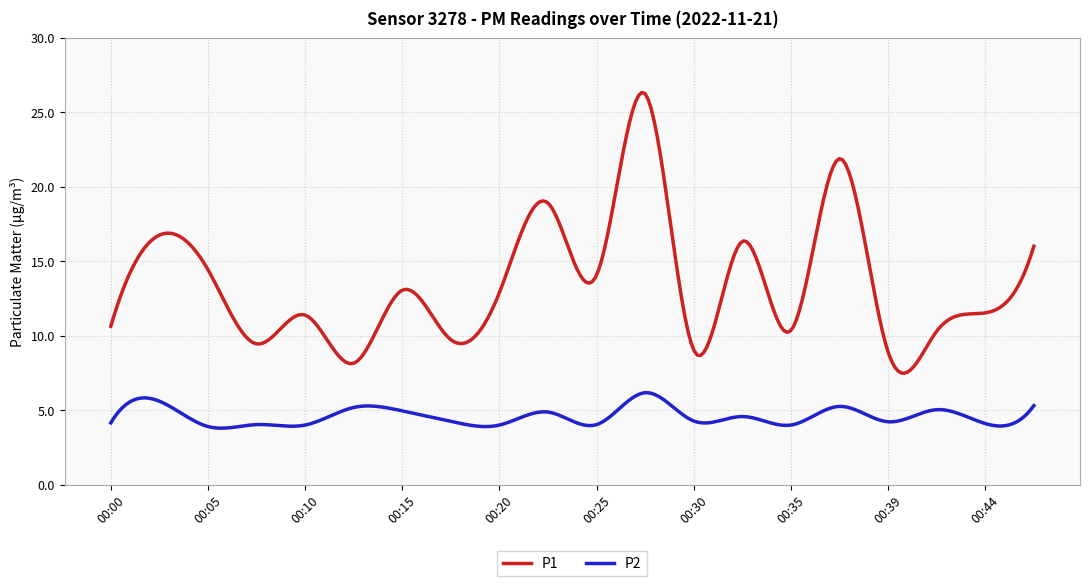

What is the minimum value for P1?

7.5